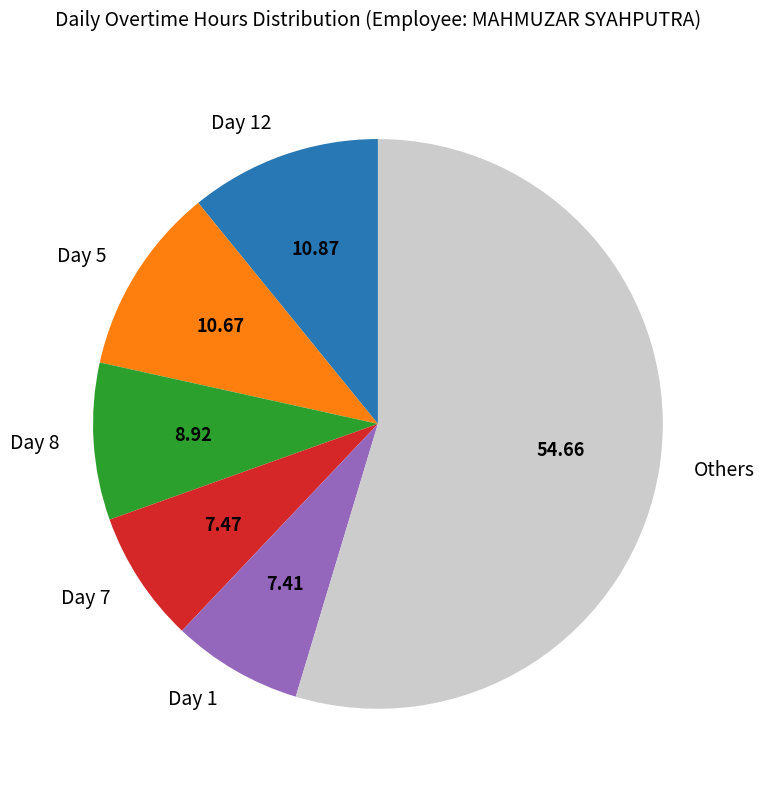

Does any single category account for the majority?

Yes